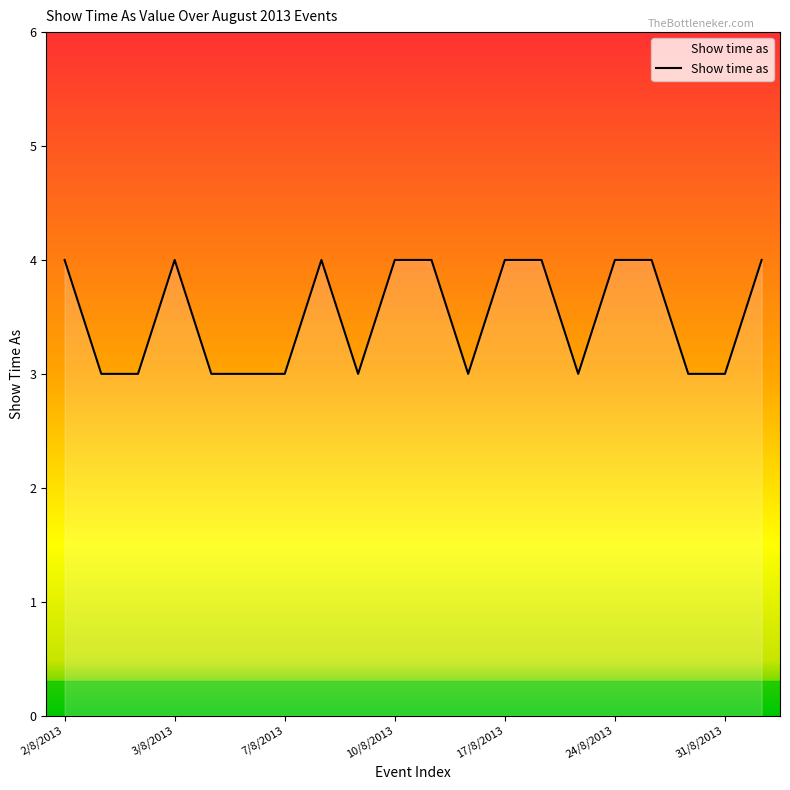

Does the chart display data point markers on the line(s)?

No